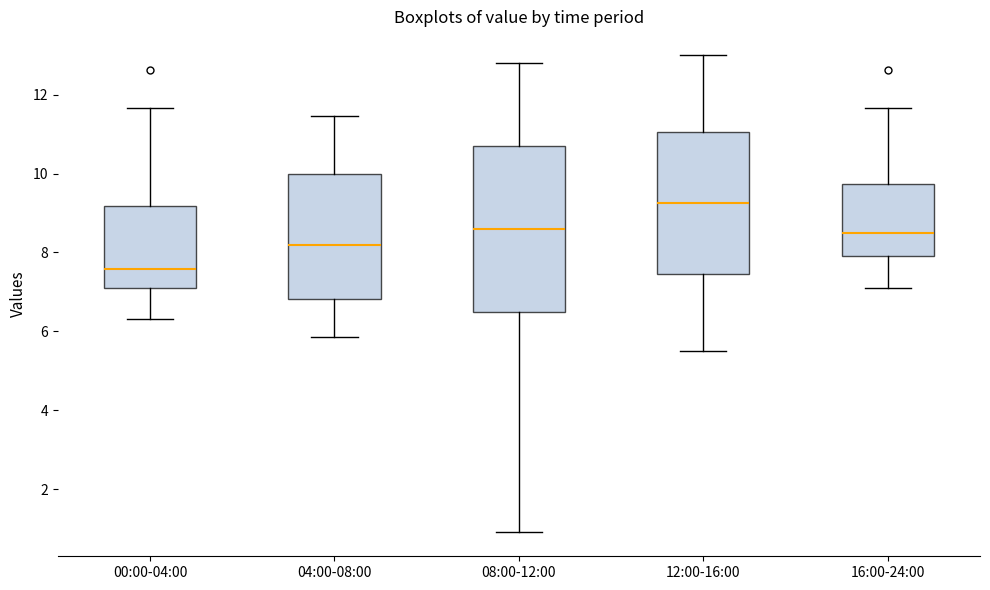

Reading left to right, transcribe this box plot: for each box, give where its median line is, the range the box spans, and where its two whiskers end, as read against the y-axis. The values are not printed on the chart, so give them approximately, as read against the axis.

00:00-04:00: median 7.6, box 7.2 to 9.2, whiskers 6.4 to 11.6
04:00-08:00: median 8.2, box 6.8 to 10.0, whiskers 5.8 to 11.4
08:00-12:00: median 8.6, box 6.6 to 10.8, whiskers 1.0 to 12.8
12:00-16:00: median 9.2, box 7.4 to 11.0, whiskers 5.6 to 13.0
16:00-24:00: median 8.4, box 8.0 to 9.8, whiskers 7.2 to 11.6